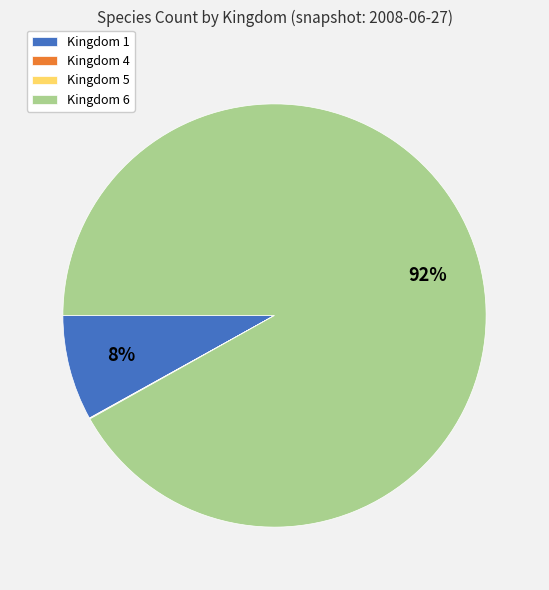

Which category has the biggest portion of the pie?

Kingdom 6